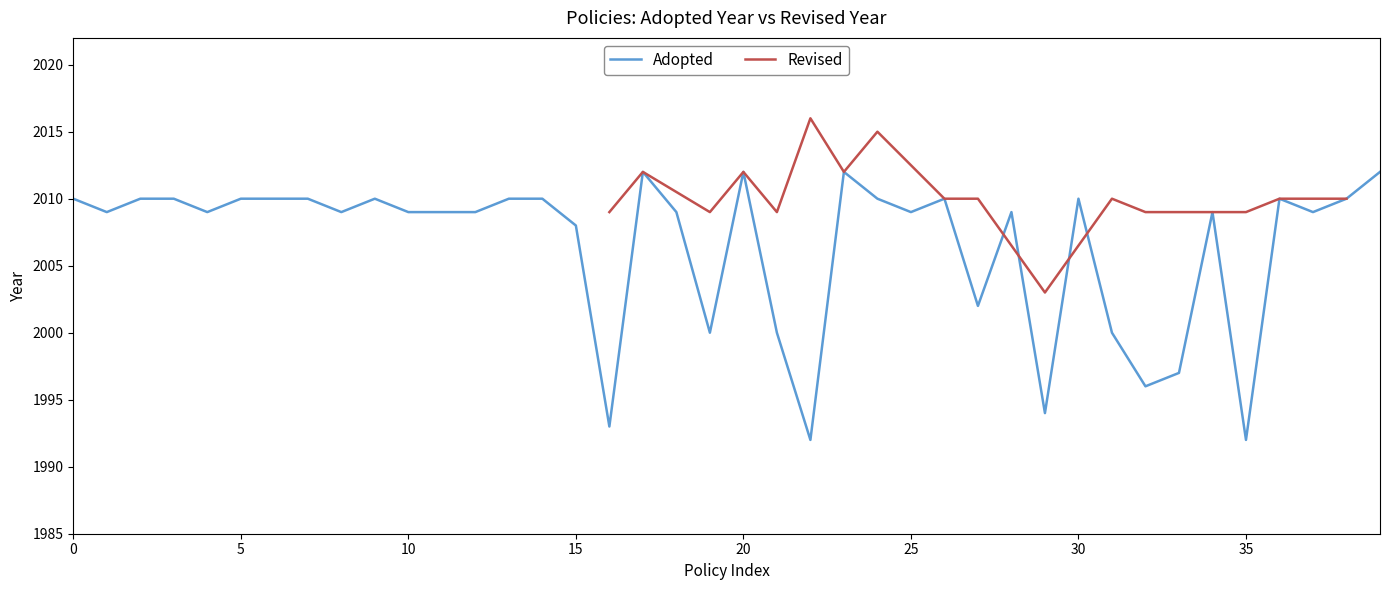

Between 29 and 22, which is larger?

29